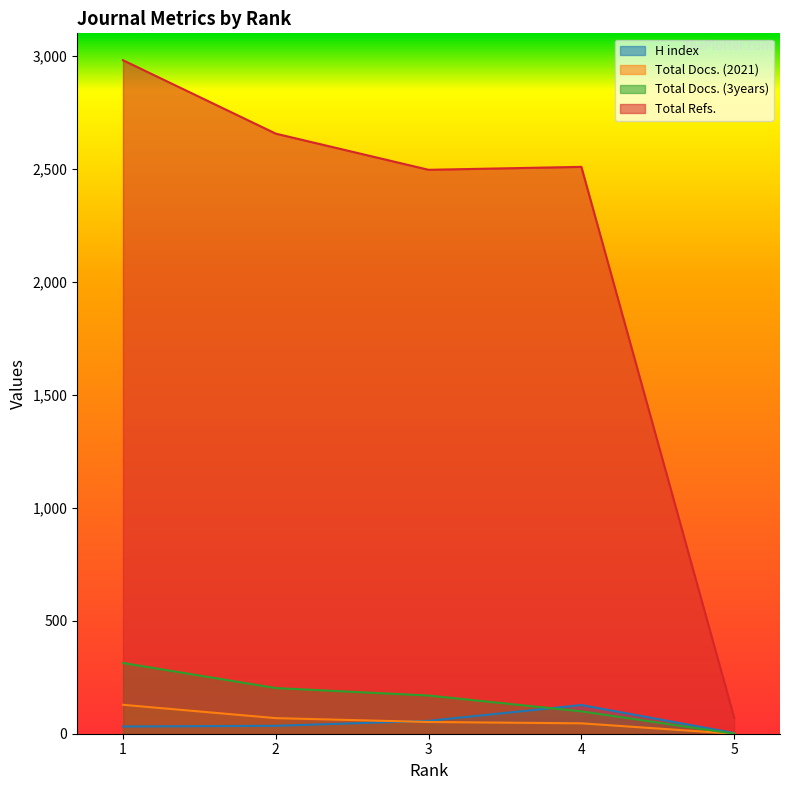

What is the difference between the maximum and minimum values in the H index series?

124